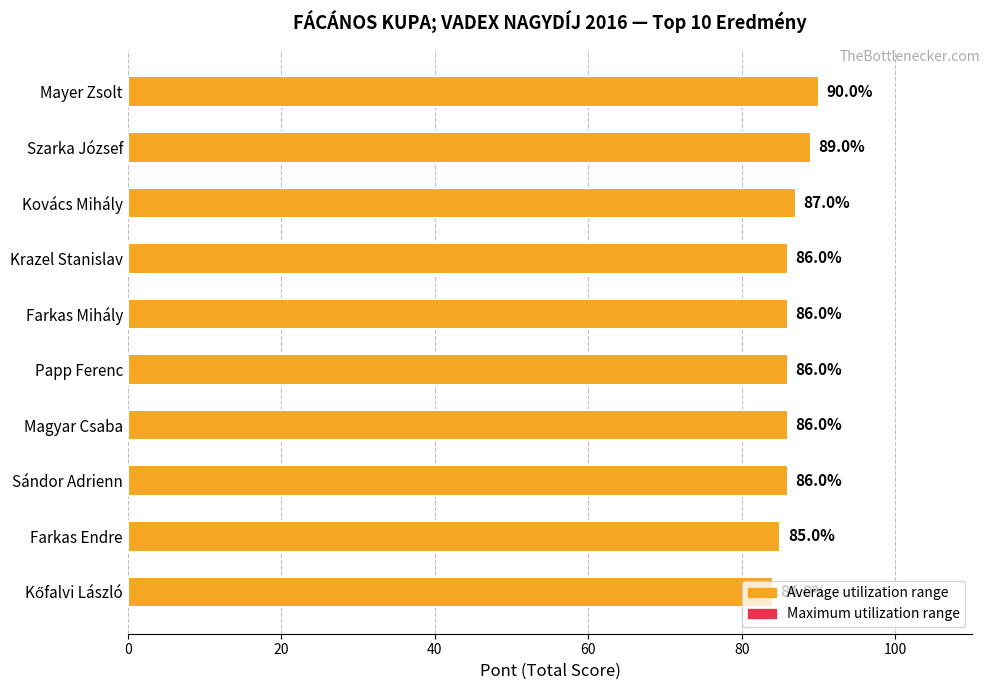

Count the values in the range 86 to 87.

6